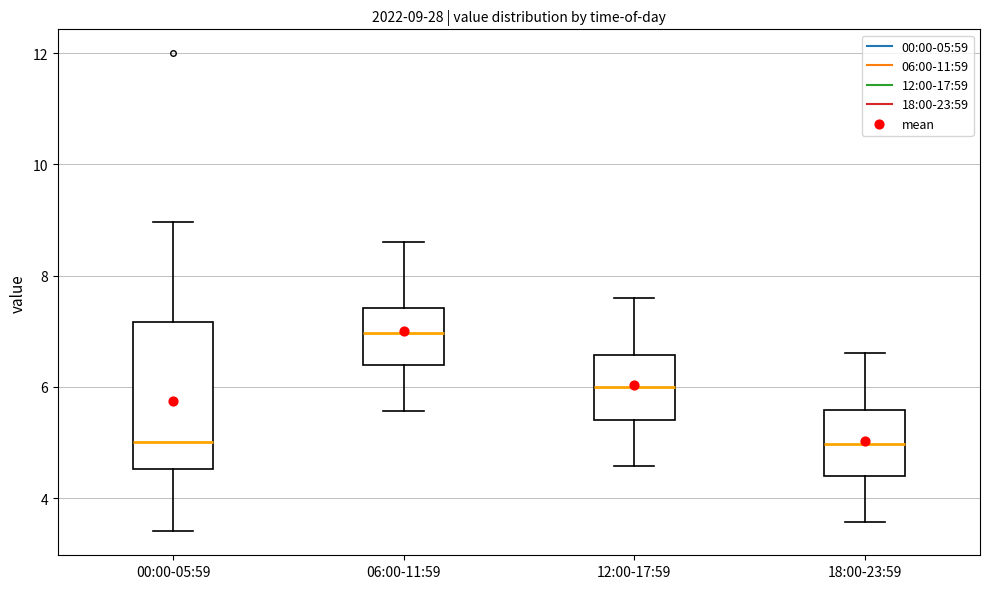

Which box is the tallest, from its lower edge to its upper edge?

00:00-05:59